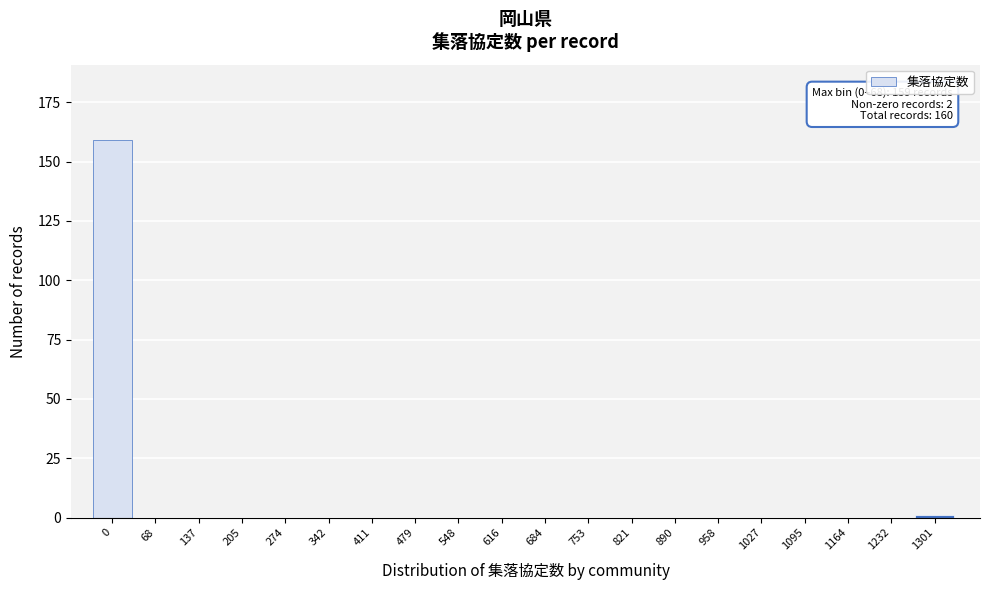

Reading left to right, extract all data points from this chart.

0=159	68=0	137=0	205=0	274=0	342=0	411=0	479=0	548=0	616=0	684=0	753=0	821=0	890=0	958=0	1027=0	1095=0	1164=0	1232=0	1301=1